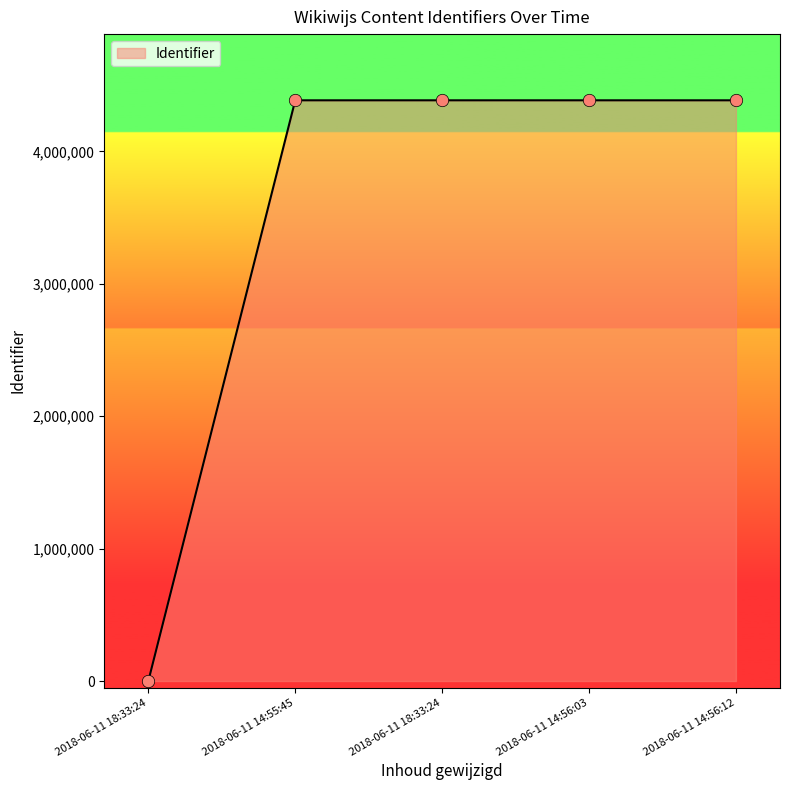

Which has a higher value, 2018-06-11 18:33:24 or 2018-06-11 14:56:12?

2018-06-11 14:56:12